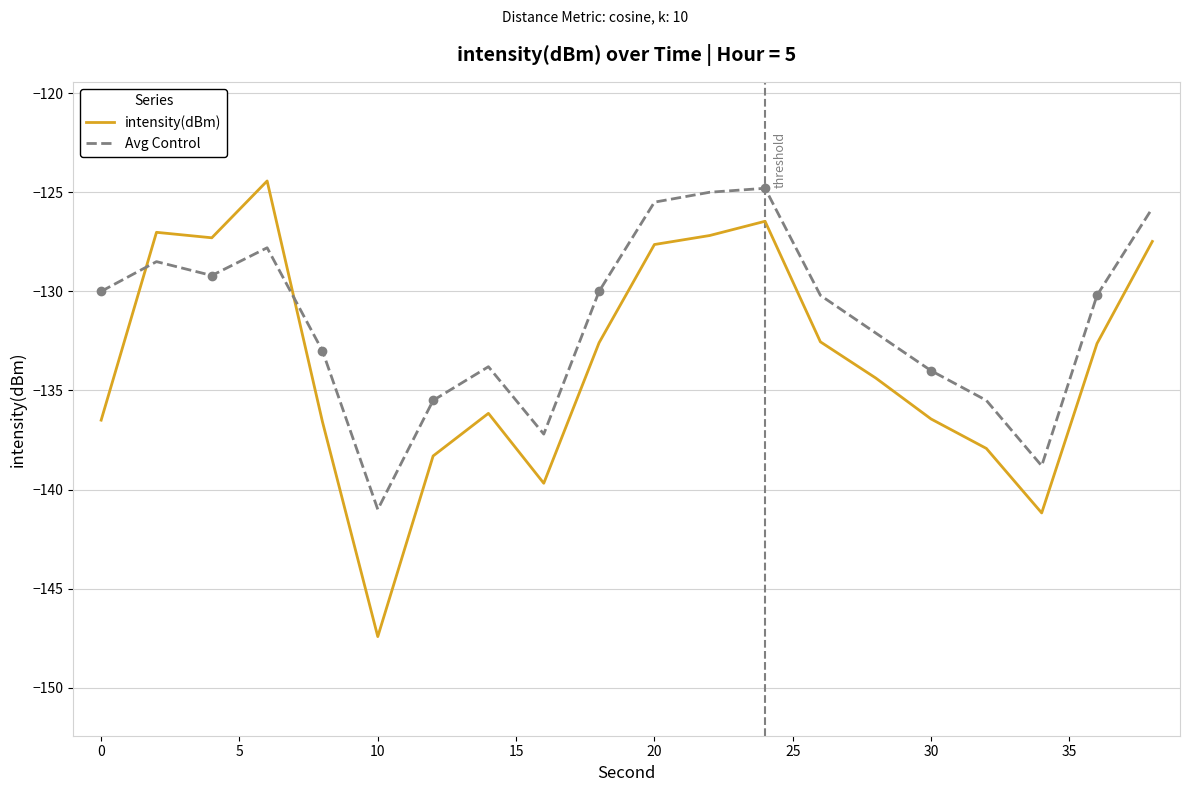

The value of Avg Control at 20 is -188.9. True or false?

False